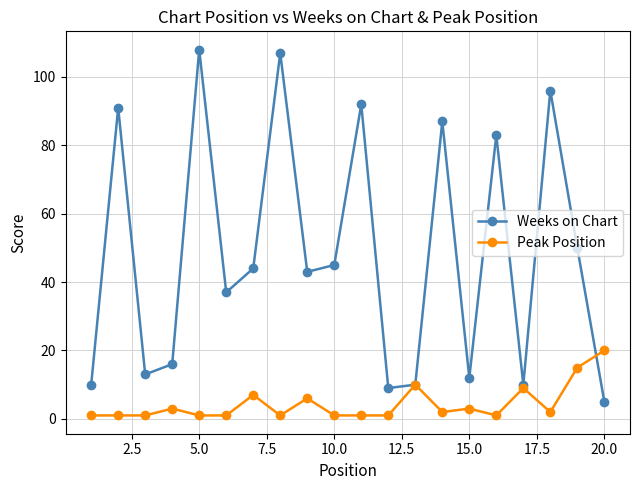

Rank the series by their average value, from highest to lowest.

Weeks on Chart, Peak Position